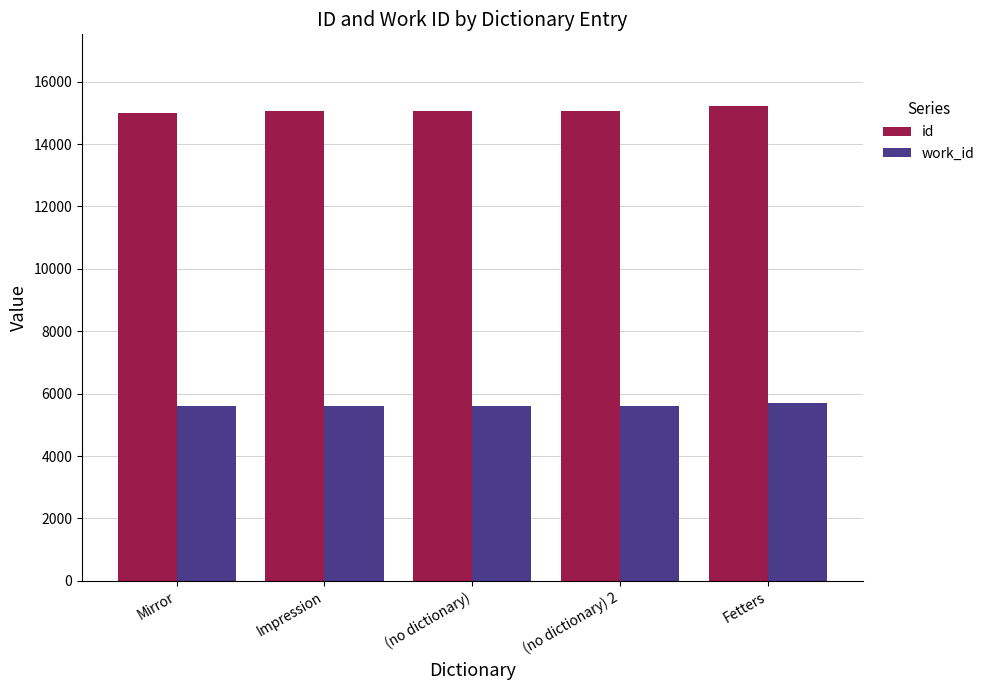

How many groups of bars are there?

5